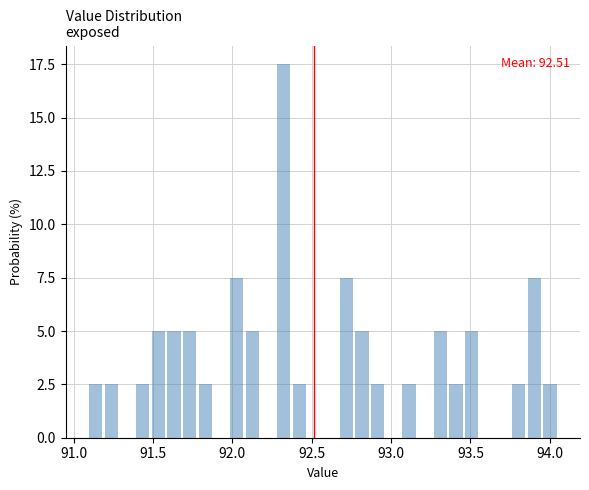

Around what value on the x-axis is the tallest bar? Give the approximate position of its centre, as read against the axis.

92.30